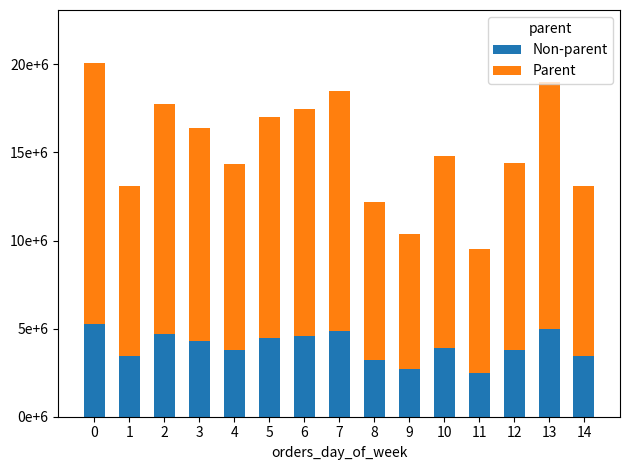

Are the bars grouped side by side (vs. stacked)?

No